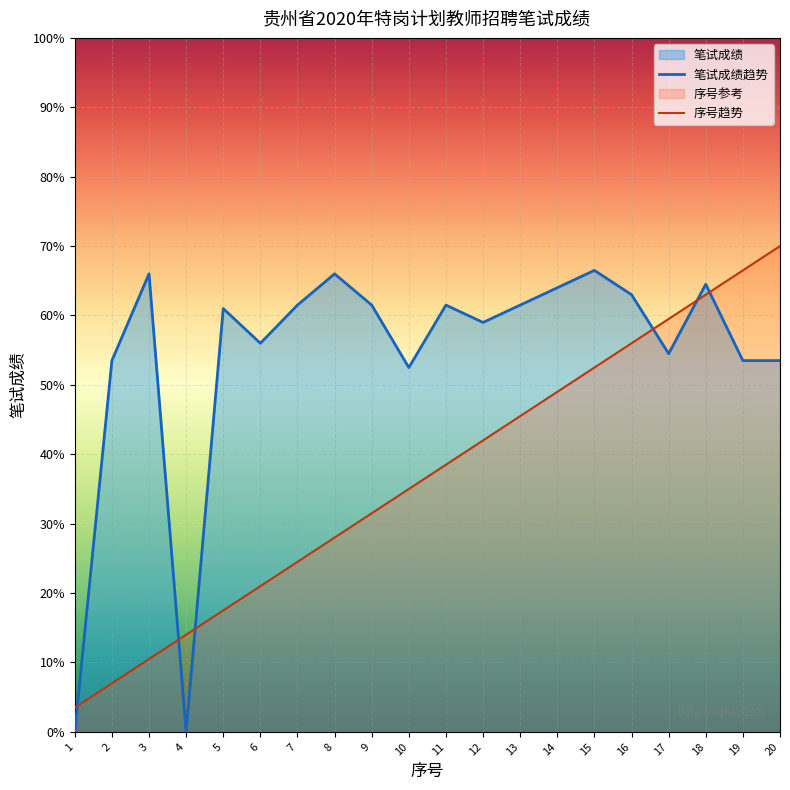

Rank the series by their maximum value, from highest to lowest.

序号趋势, 笔试成绩趋势